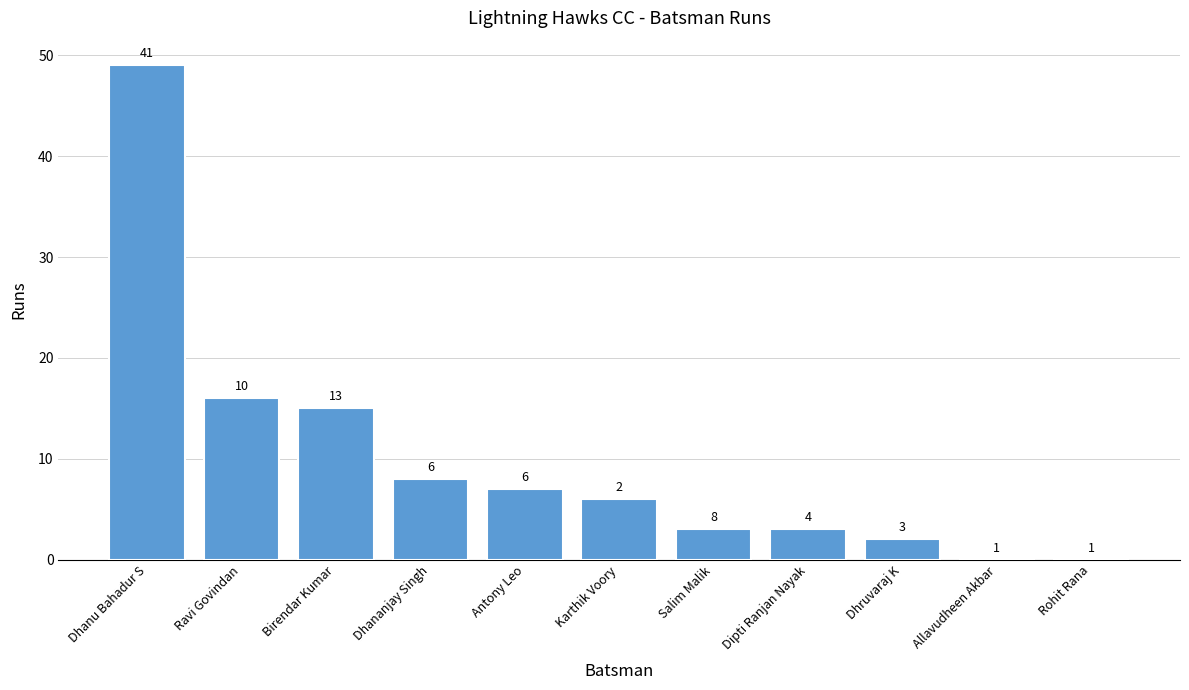

Reading left to right, what are all the values shown in this chart?

Dhanu Bahadur S=49	Ravi Govindan=16	Birendar Kumar=15	Dhananjay Singh=8	Antony Leo=7	Karthik Voory=6	Salim Malik=3	Dipti Ranjan Nayak=3	Dhruvaraj K=2	Allavudheen Akbar=0	Rohit Rana=0